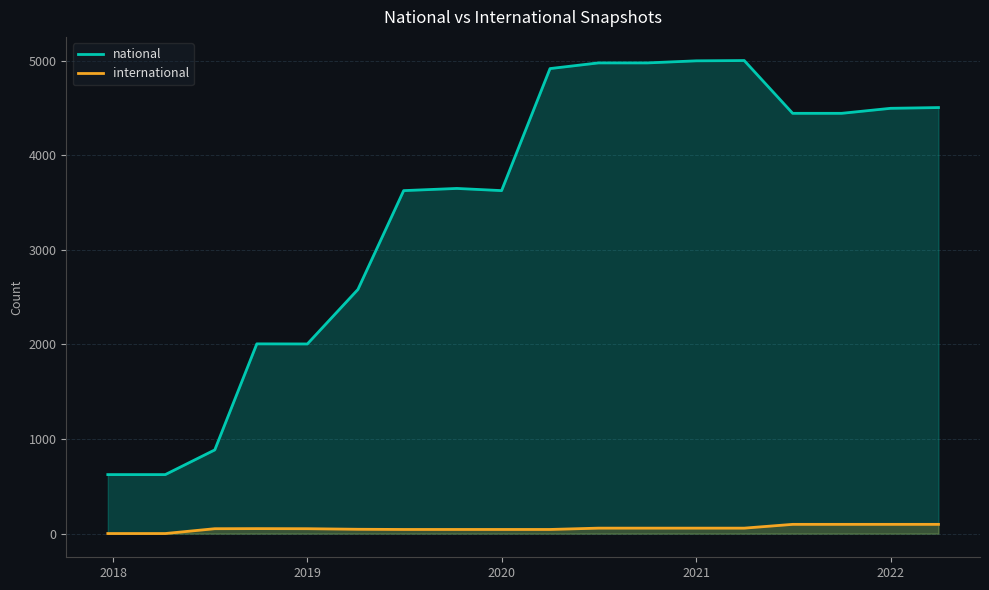

True or false: national and international cross at least once.

False